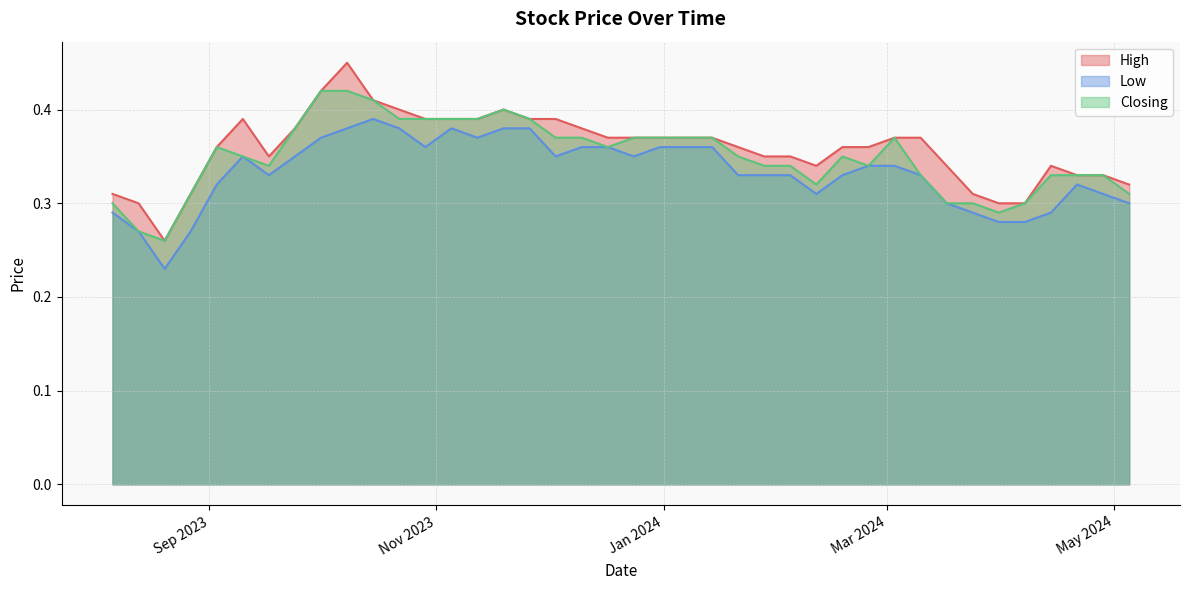

Rank the series by their maximum value, from lowest to highest.

Low, Closing, High